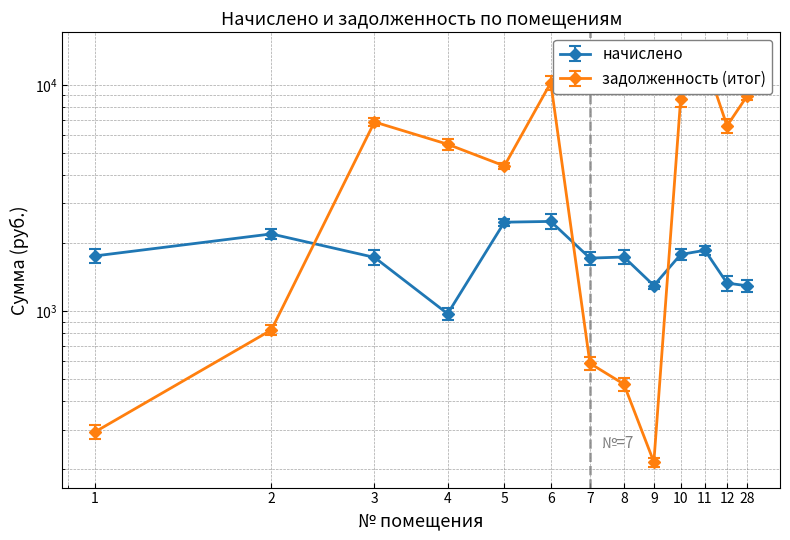

In начислено, how many points are higher than both neighbors (excluding endpoints)?

4